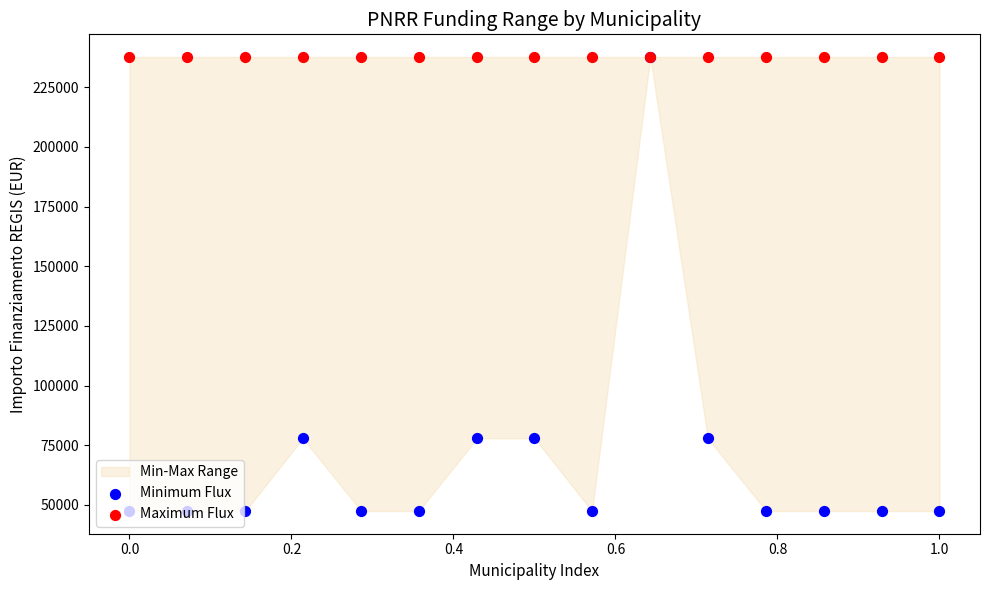

Which series contains the lowest Y value?

Minimum Flux